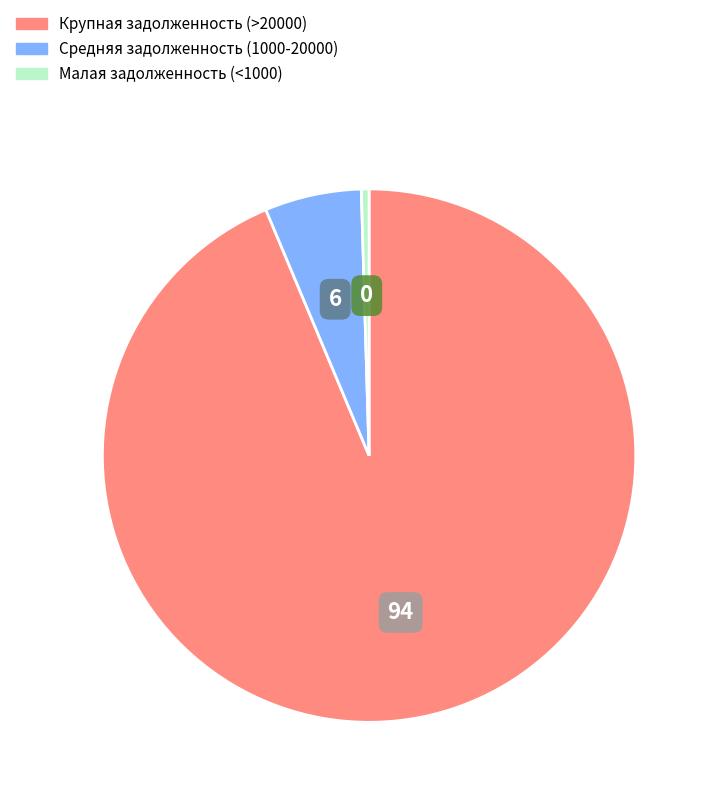

Count the number of slices in the pie.

3